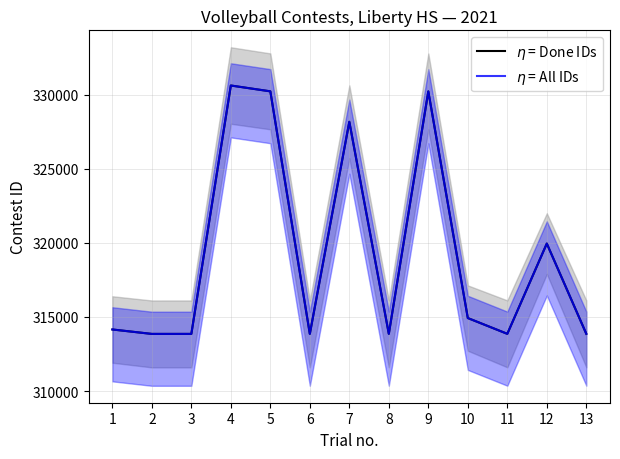

How many categories are shown in the chart?

13